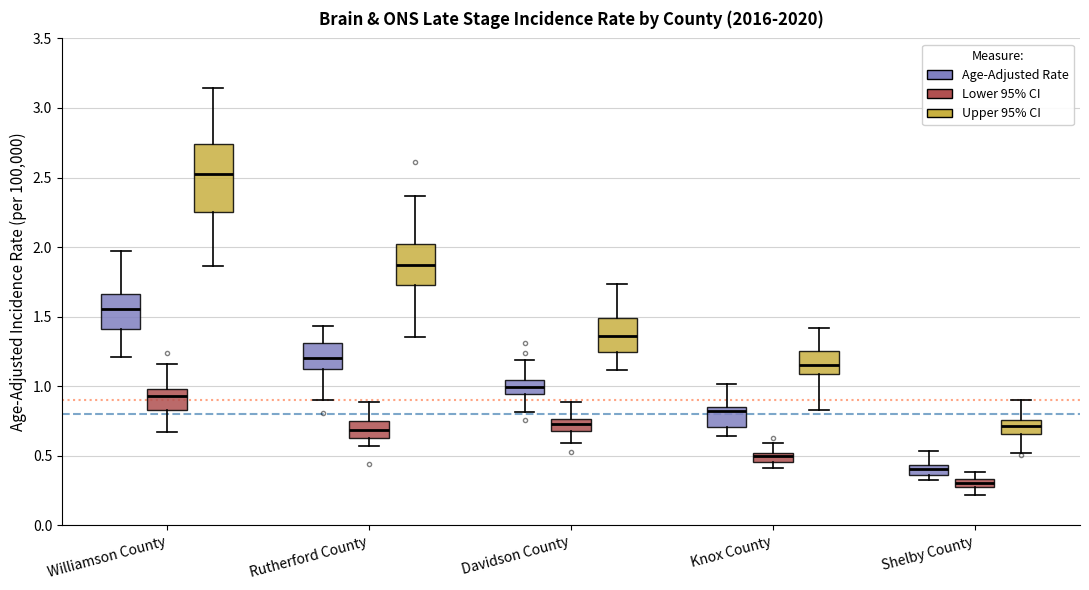

Where does the upper whisker of the box for Shelby County (Age-Adjusted Rate) end on the y-axis? The values are not printed on the chart, so give them approximately, as read against the axis.

0.55